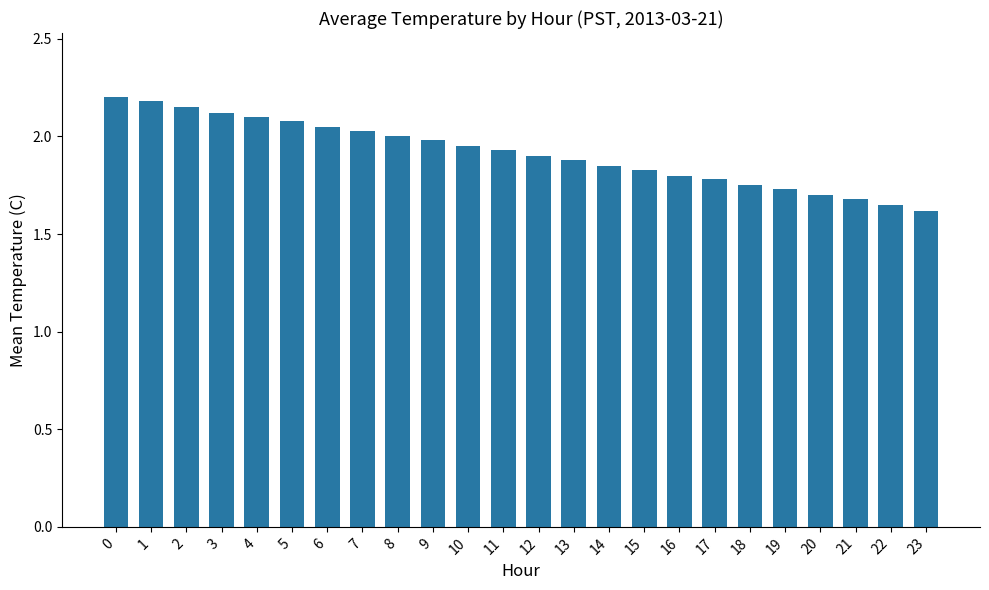

What is the difference between the maximum and minimum values?

0.6